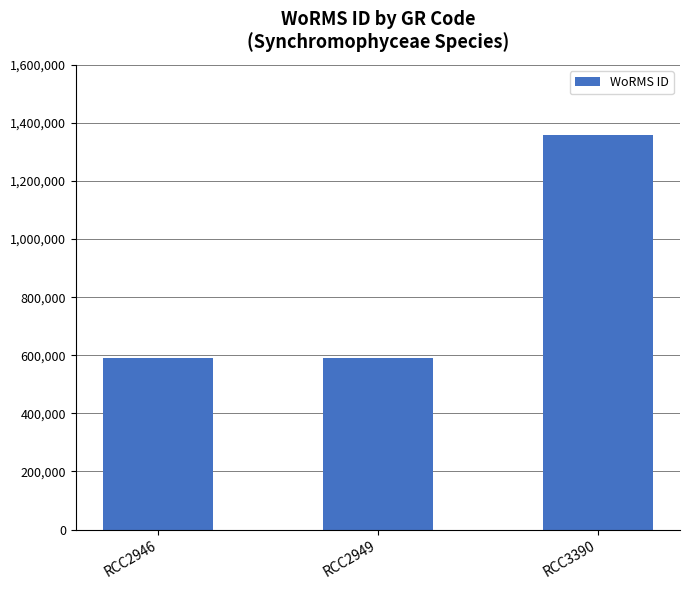

How many categories are shown in the chart?

3